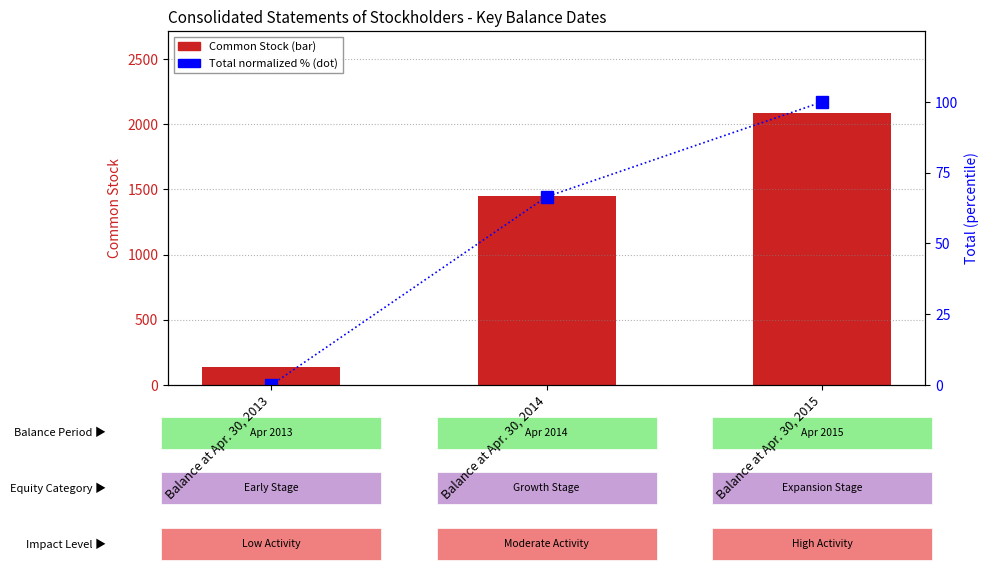

Is it true that Common Stock equals 2519.3 at Balance at Apr. 30, 2014?

False